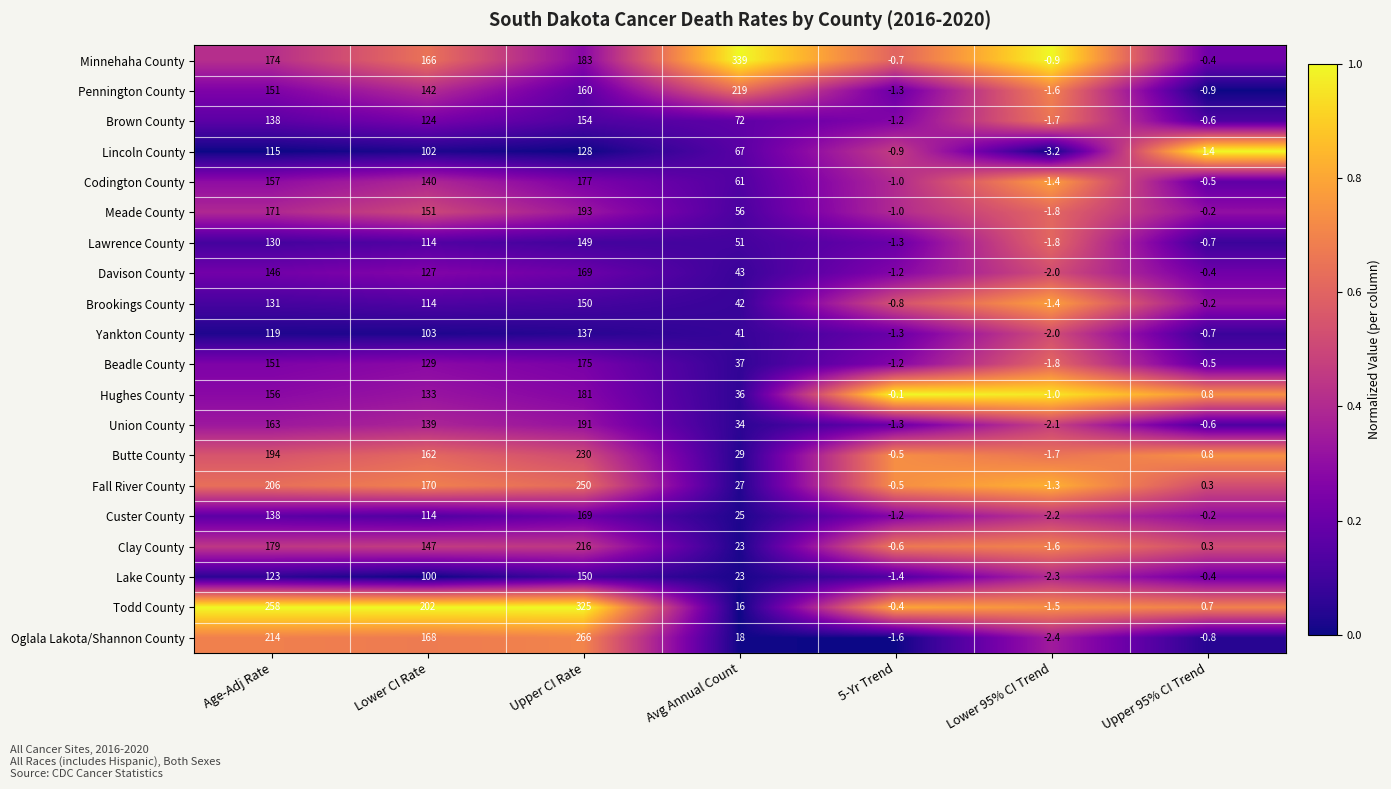

Which series has the largest total across all categories?

Minnehaha County